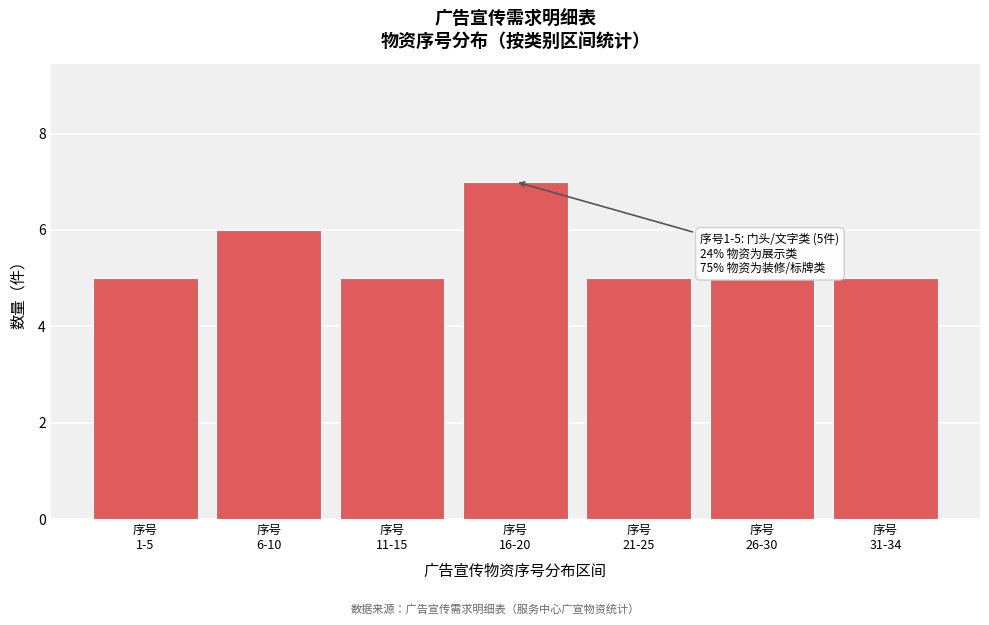

Reading left to right, extract all data points from this chart.

5	6	5	7	5	5	5